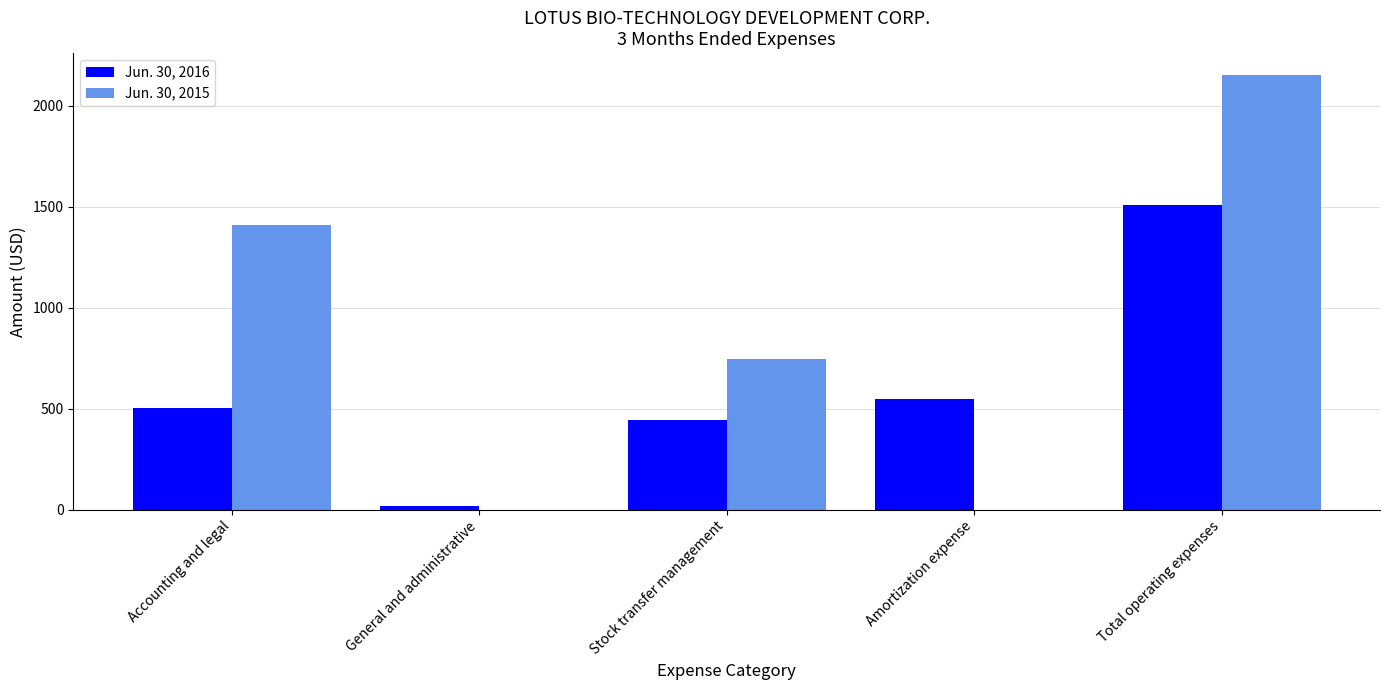

Reading right to left, list all the values displayed in this chart.

Jun. 30, 2016: Total operating expenses=1510	Amortization expense=546	Stock transfer management=443	General and administrative=20	Accounting and legal=501
Jun. 30, 2015: Total operating expenses=2153	Amortization expense=0	Stock transfer management=745	General and administrative=0	Accounting and legal=1408